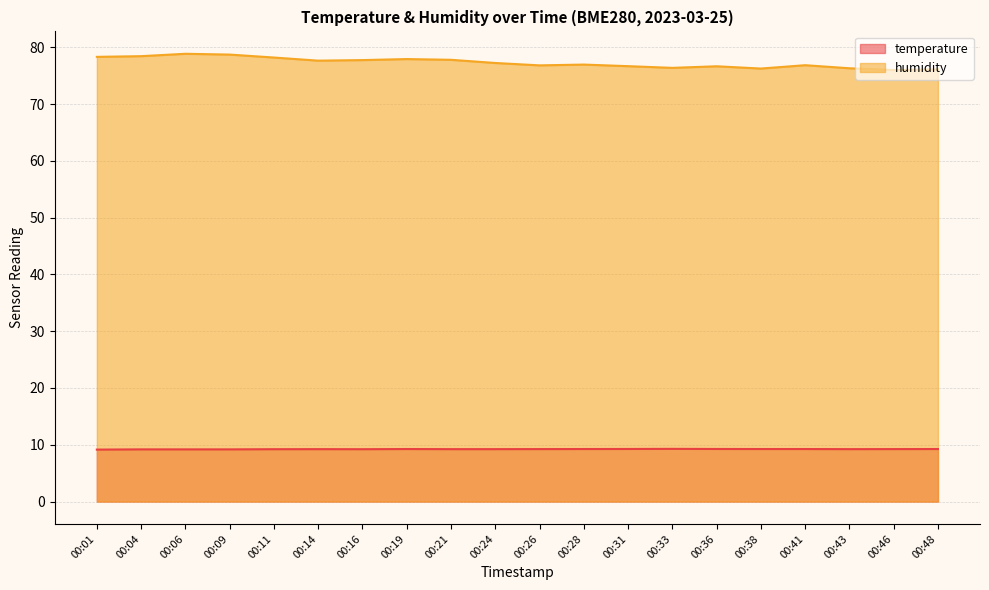

The value of temperature at 00:48 is 4.3. True or false?

False